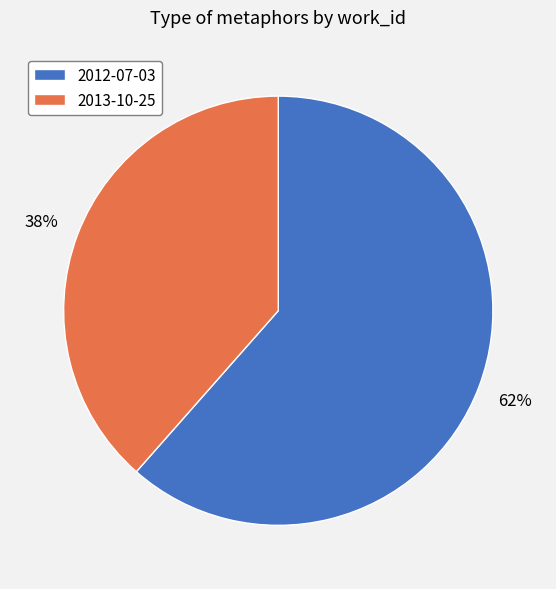

How many slices are in this pie chart?

2